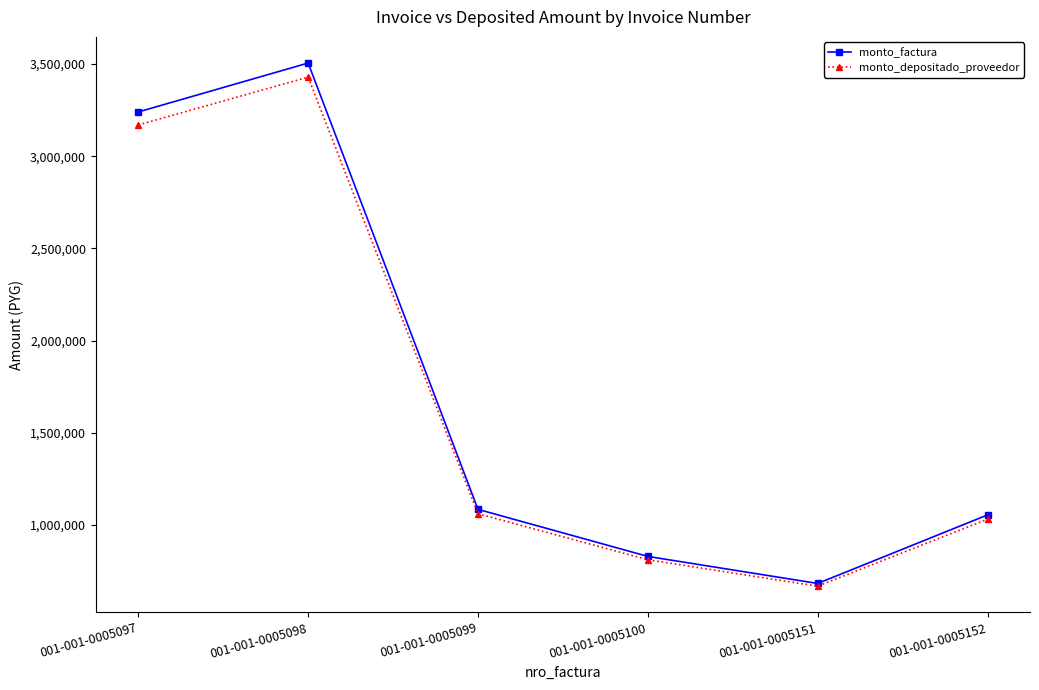

Which series has the widest spread of values?

monto_factura